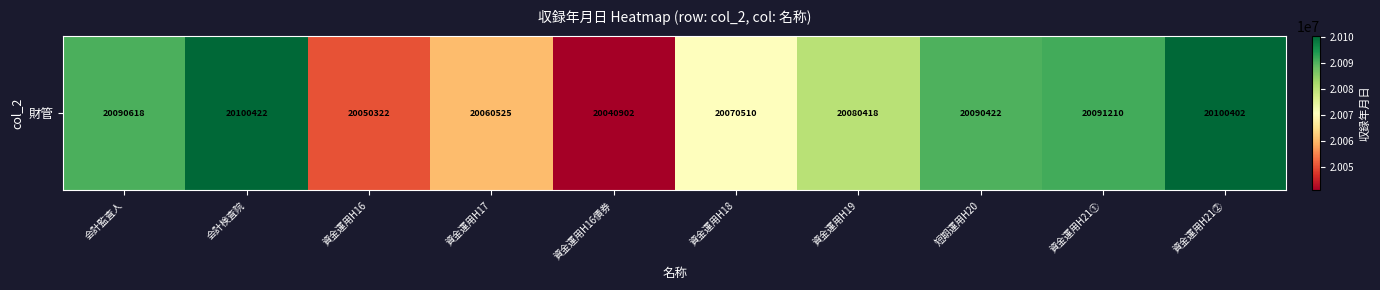

How many values exceed 20090422?

4